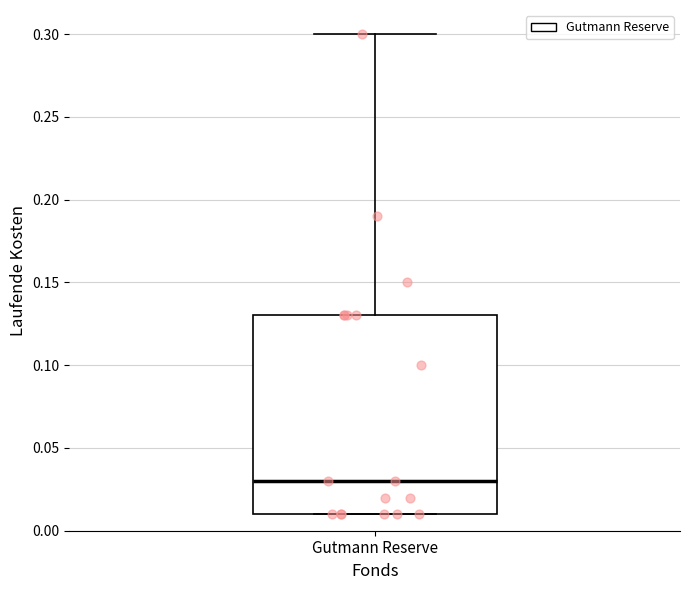

Where does the upper whisker of the box for Gutmann Reserve end on the y-axis? The values are not printed on the chart, so give them approximately, as read against the axis.

0.30